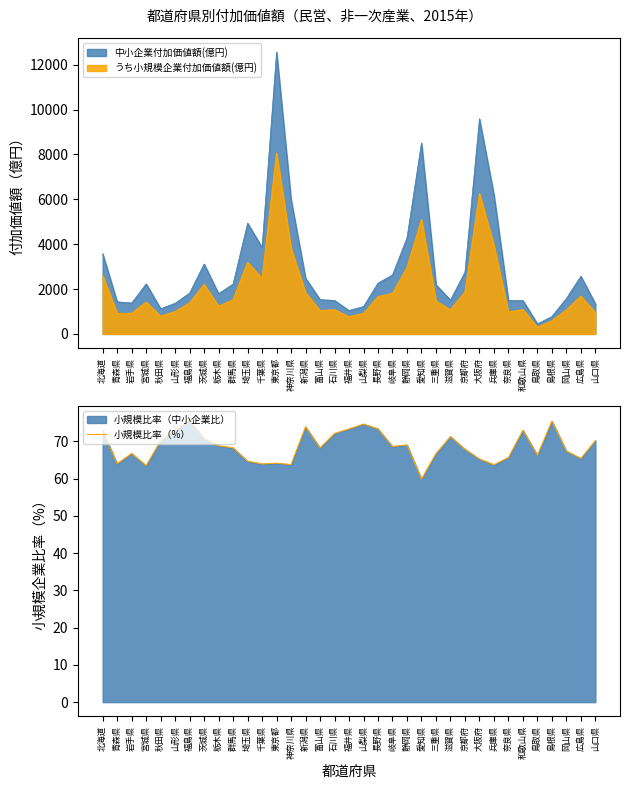

How many points are lower than both their immediate neighbors (excluding endpoints)?

10